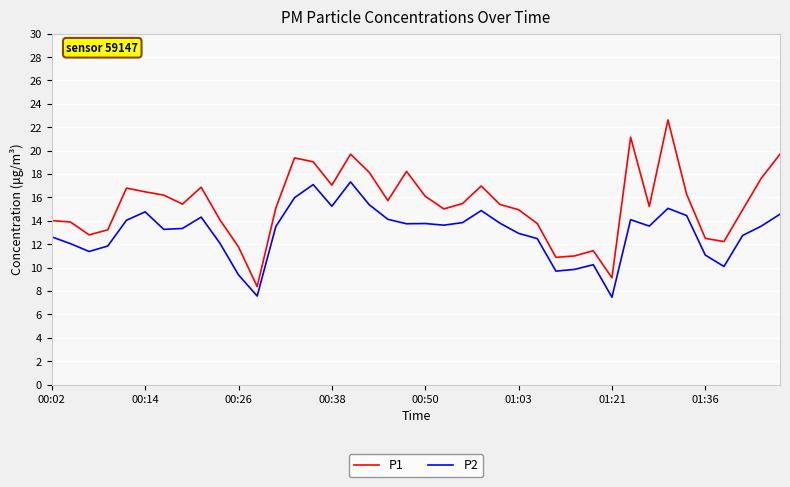

True or false: P1 and P2 intersect in this chart.

False